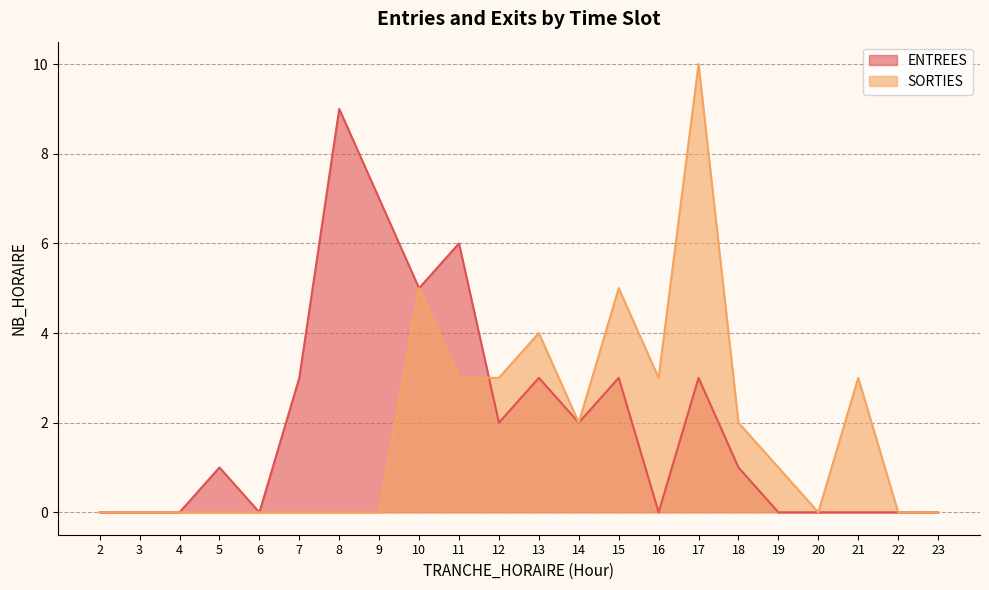

At which label does ENTREES reach its peak?

8